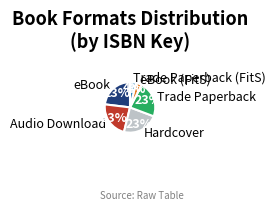

To the nearest percent, what portion does eBook represent?

23%